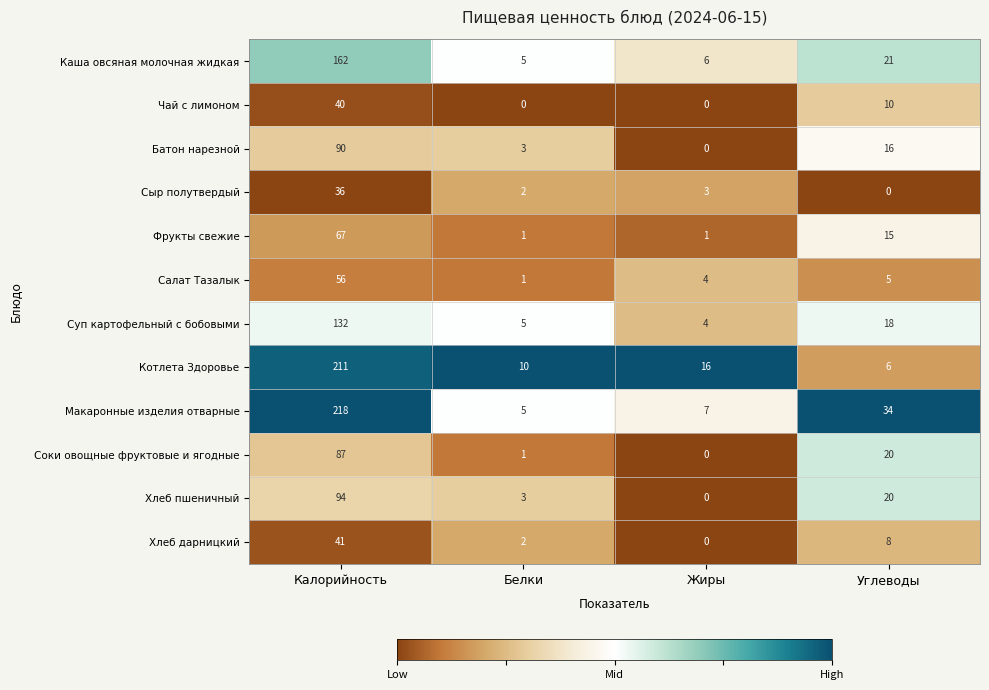

How many categories are shown in the chart?

4